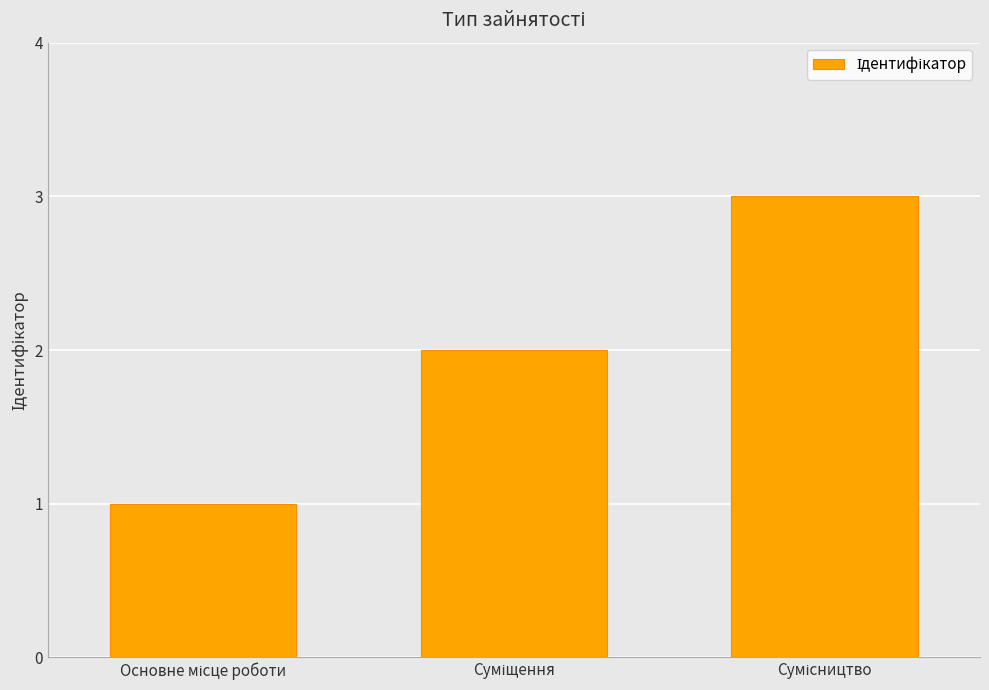

What is the maximum value shown in the chart?

3